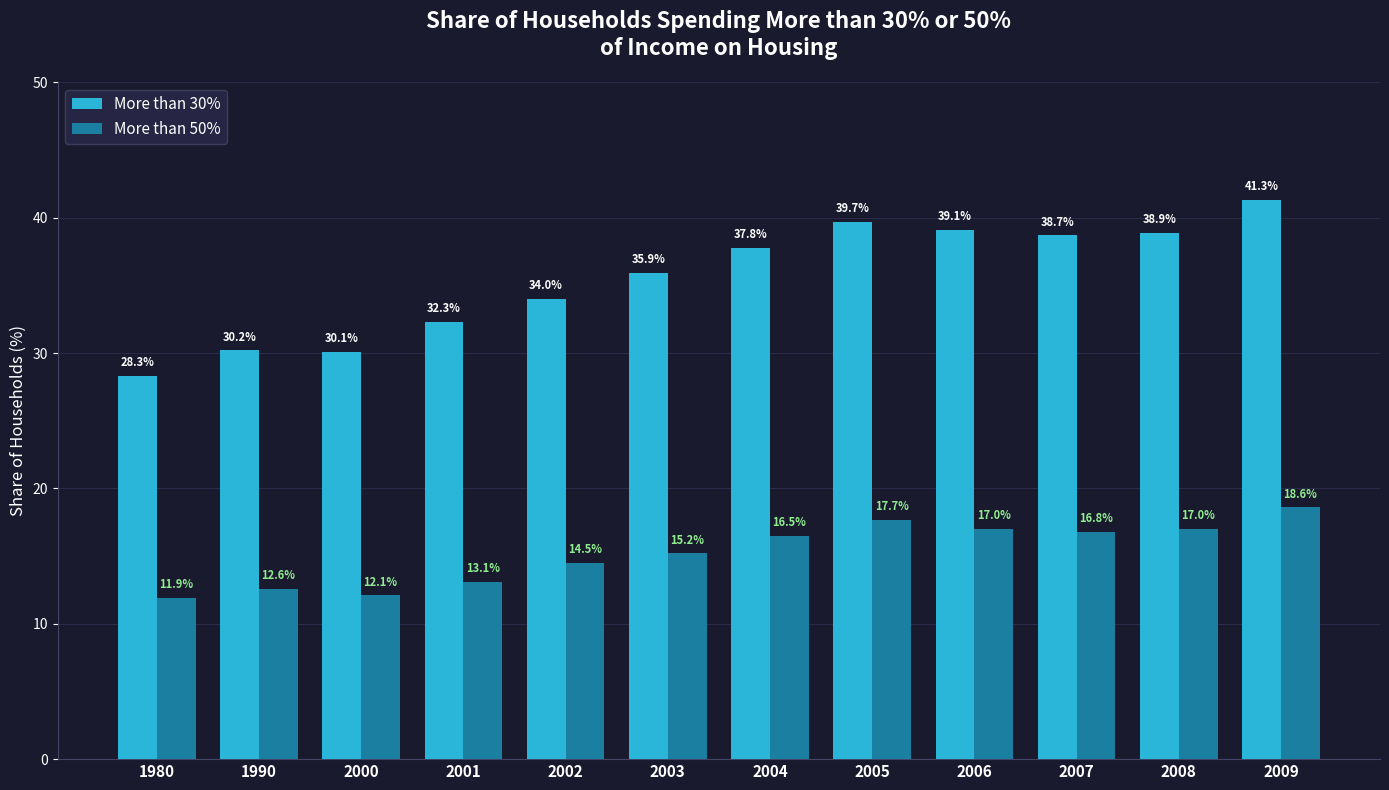

Which label corresponds to the smallest value in the chart?

1980